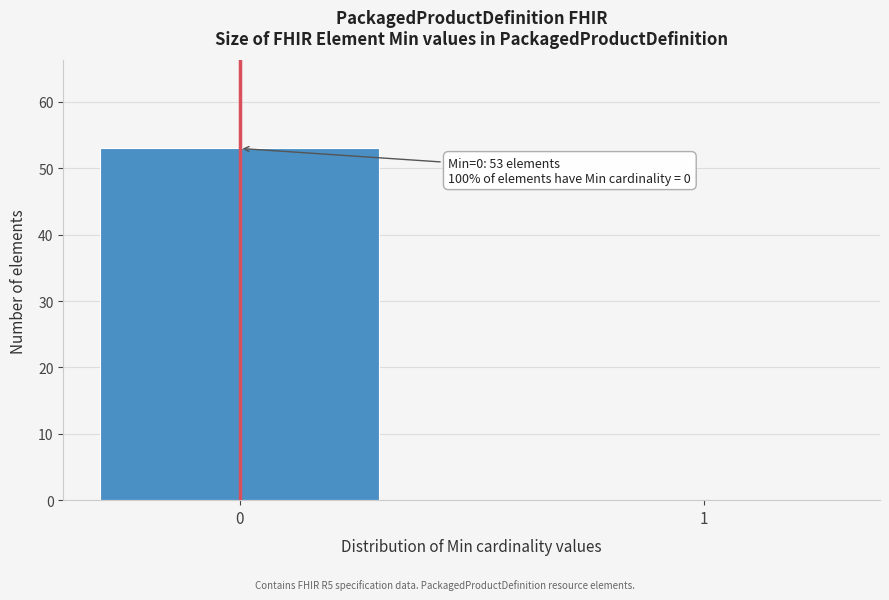

Reading left to right, what are all the values shown in this chart?

0=53	1=0